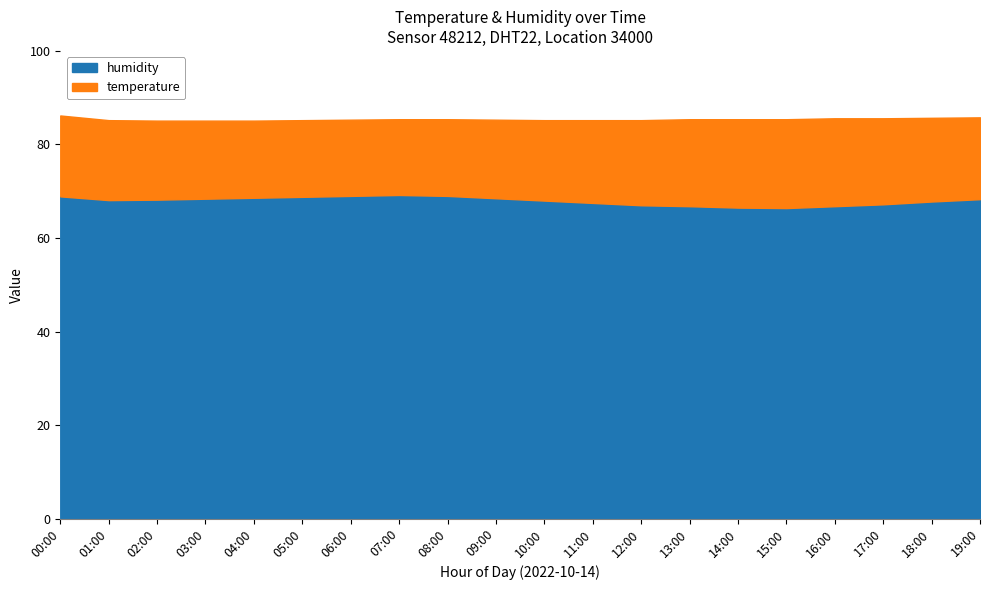

True or false: humidity and temperature cross at least once.

False